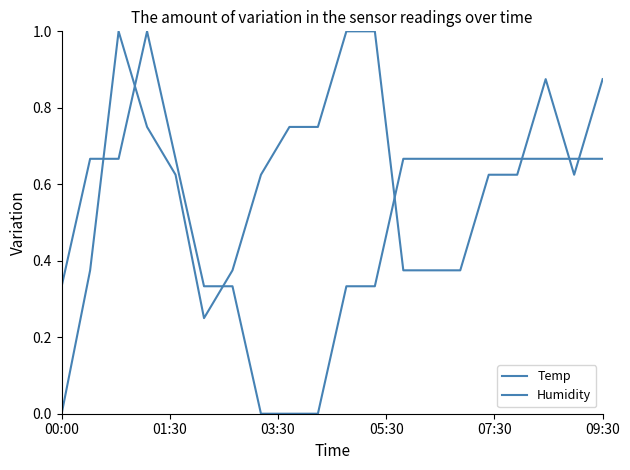

Does the chart display data point markers on the line(s)?

No